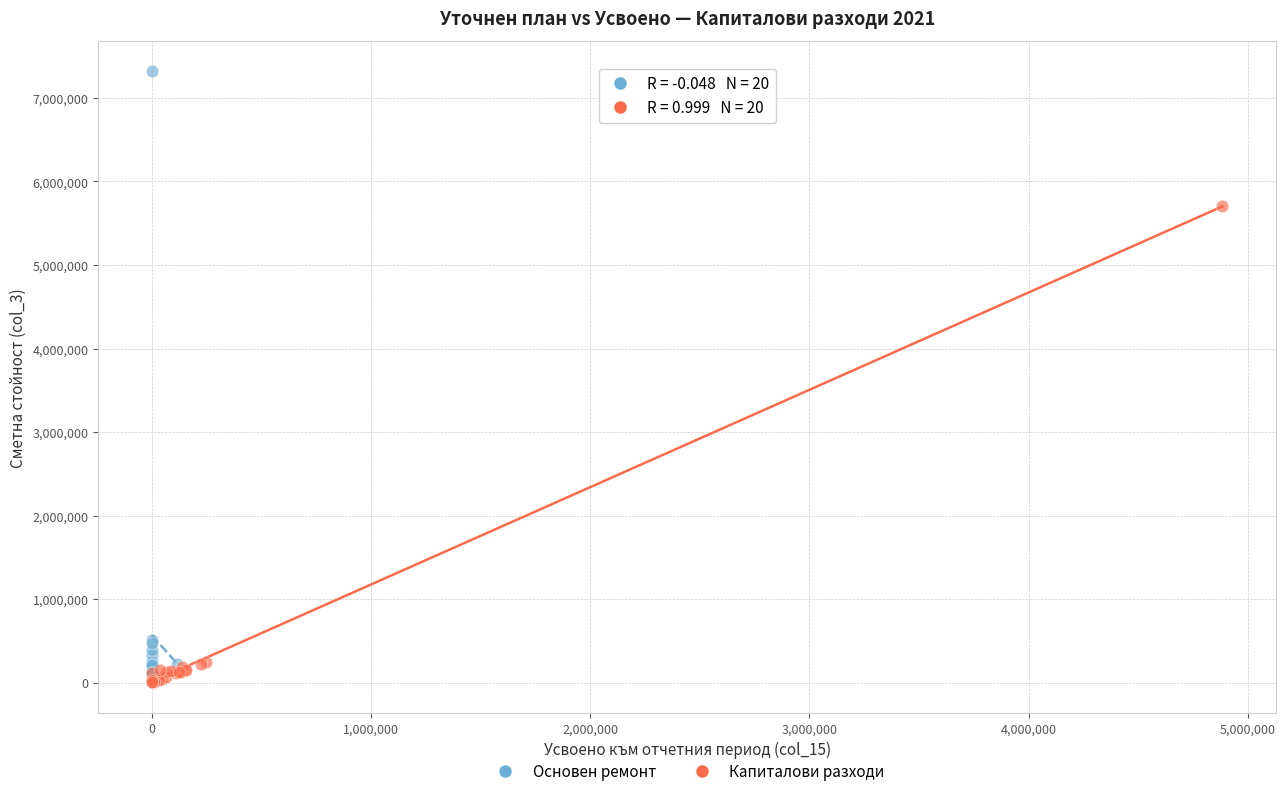

Which series reaches the maximum Y coordinate?

Основен ремонт